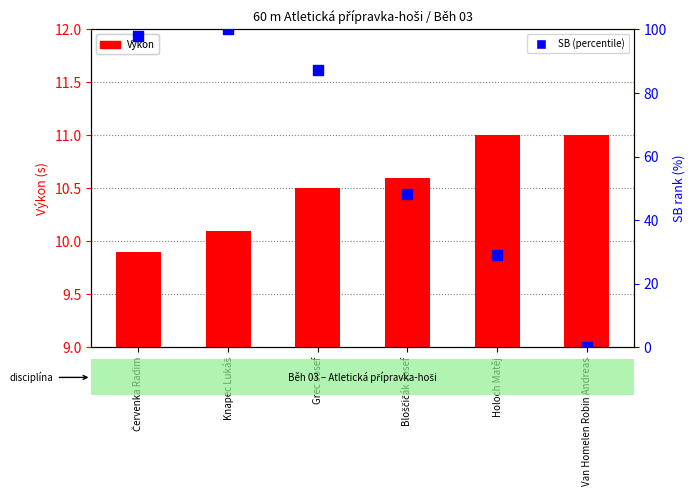

What are all the series names shown in the legend?

Výkon, SB (percentile)